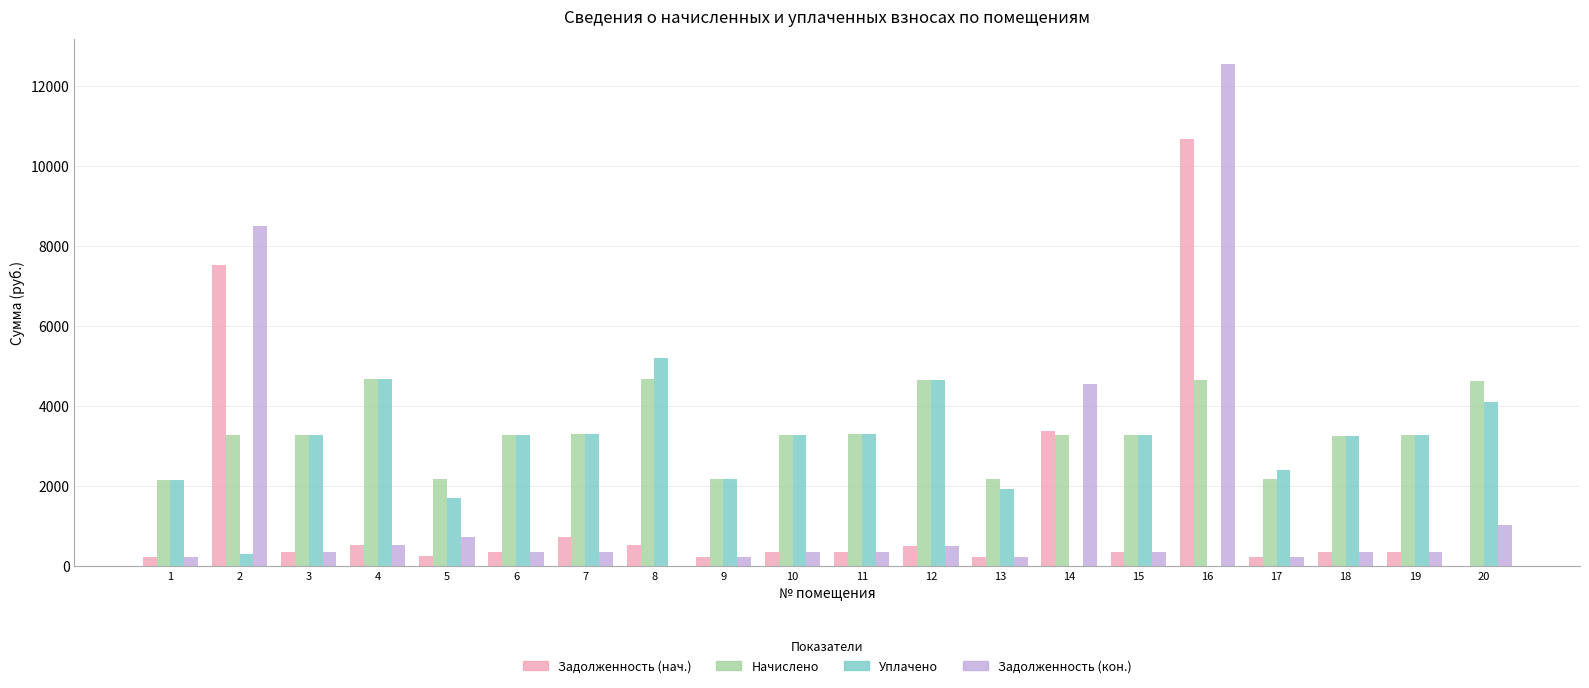

Is the value of Задолженность (кон.) at 4 greater than the value of Начислено at 11?

No